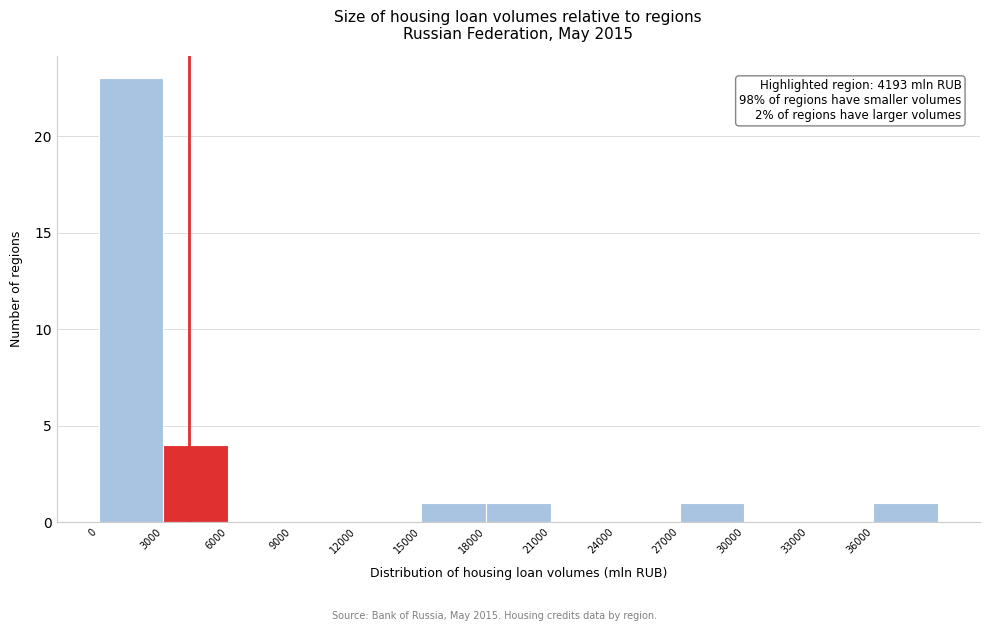

Which range on the x-axis has the tallest bar?

0 to 3000